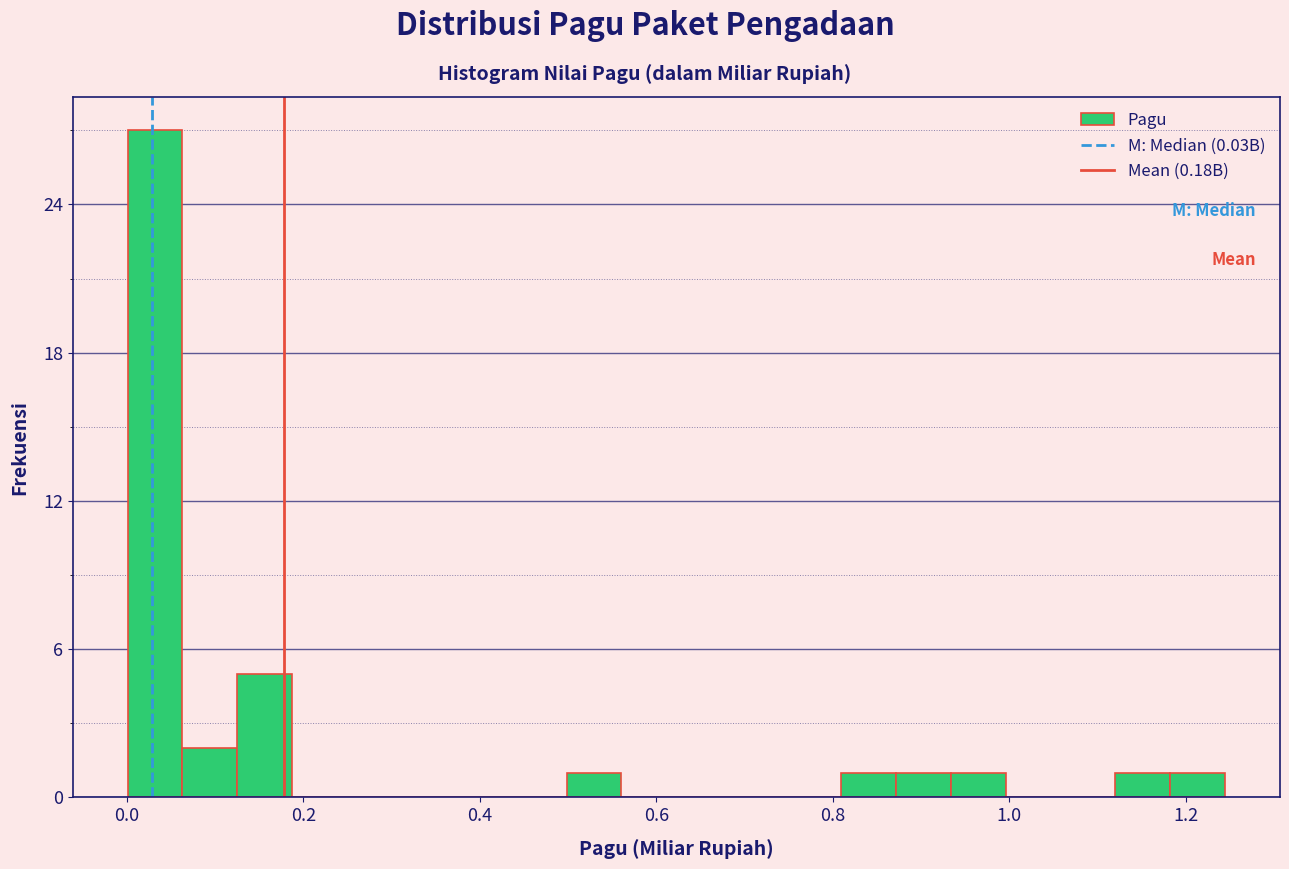

Read against the x-axis, roughly where is the centre of the tallest bar?

0.04